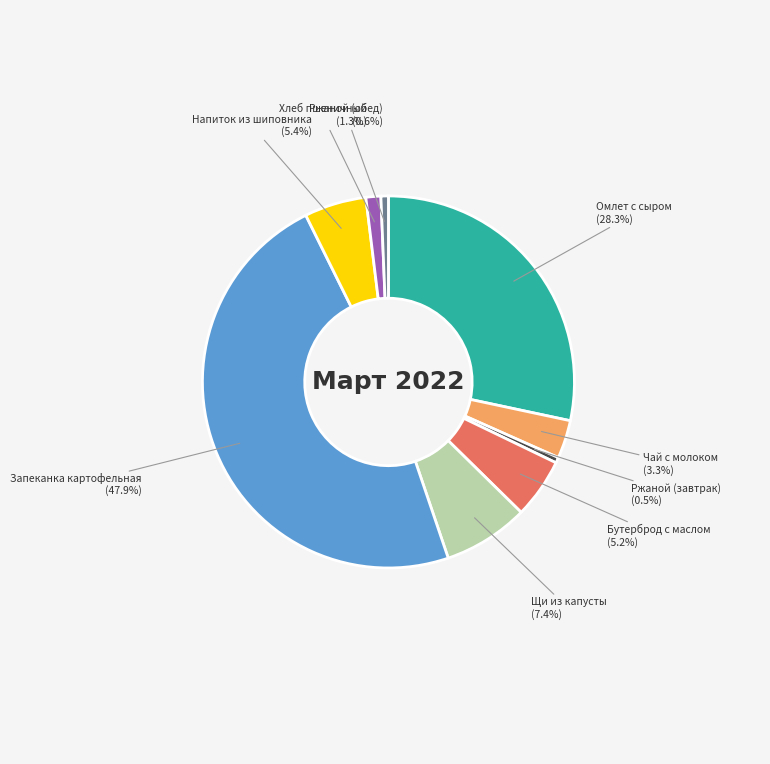

Which has a higher value, Запеканка картофельная (47.9%) or Ржаной (завтрак) (0.5%)?

Запеканка картофельная (47.9%)